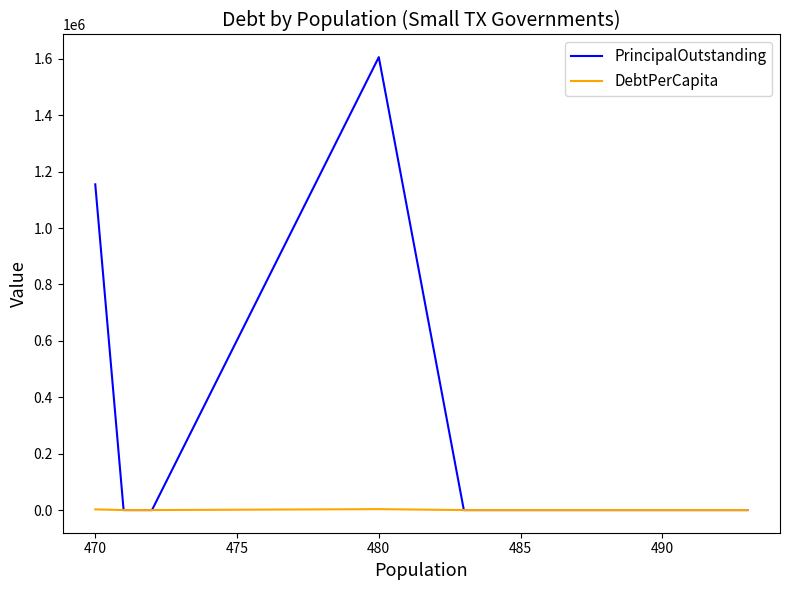

True or false: PrincipalOutstanding has more than 1 points higher than both neighbors.

False